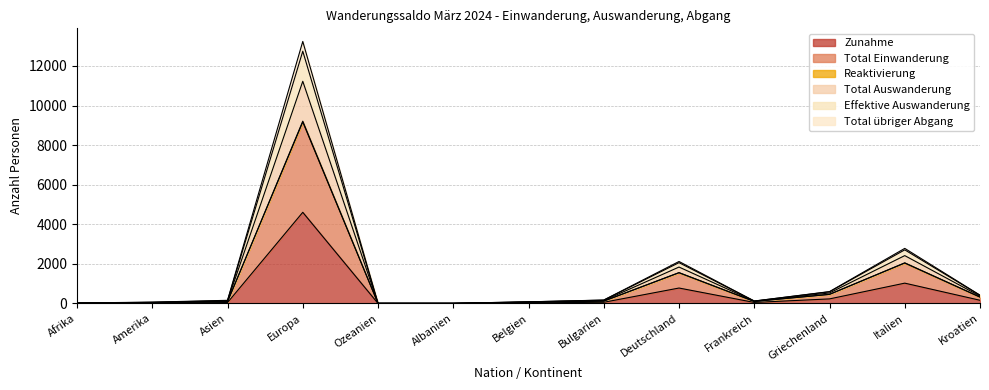

At how many categories does at least one series exceed 4269?

1